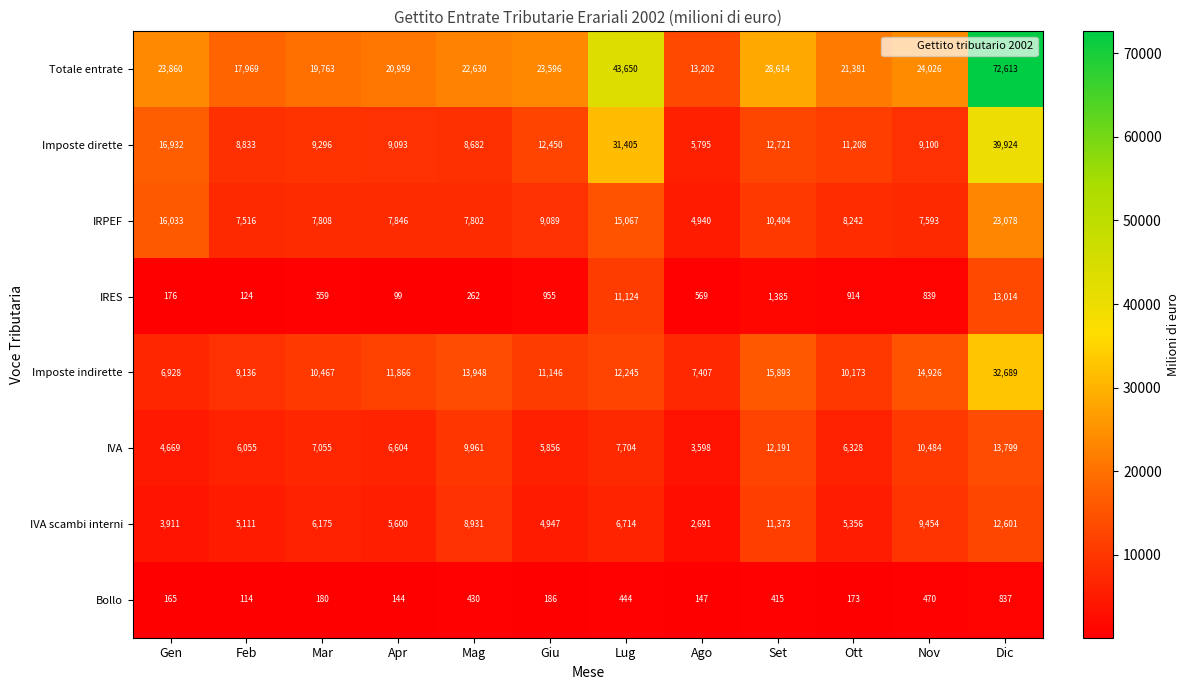

Where is Bollo nearest to the value 475?

Nov